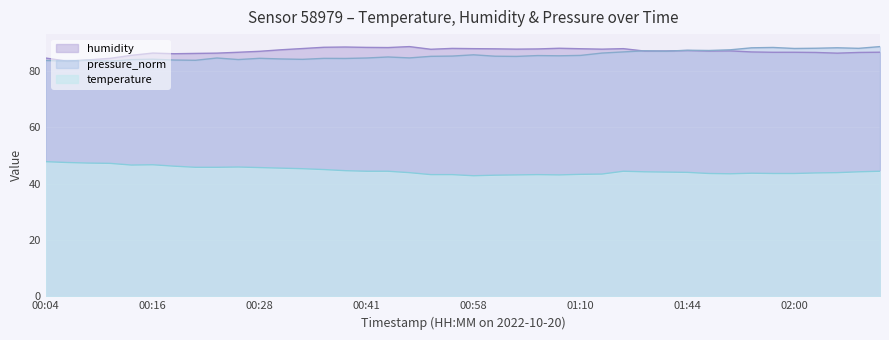

At which label does pressure_norm first exceed 85?

00:51